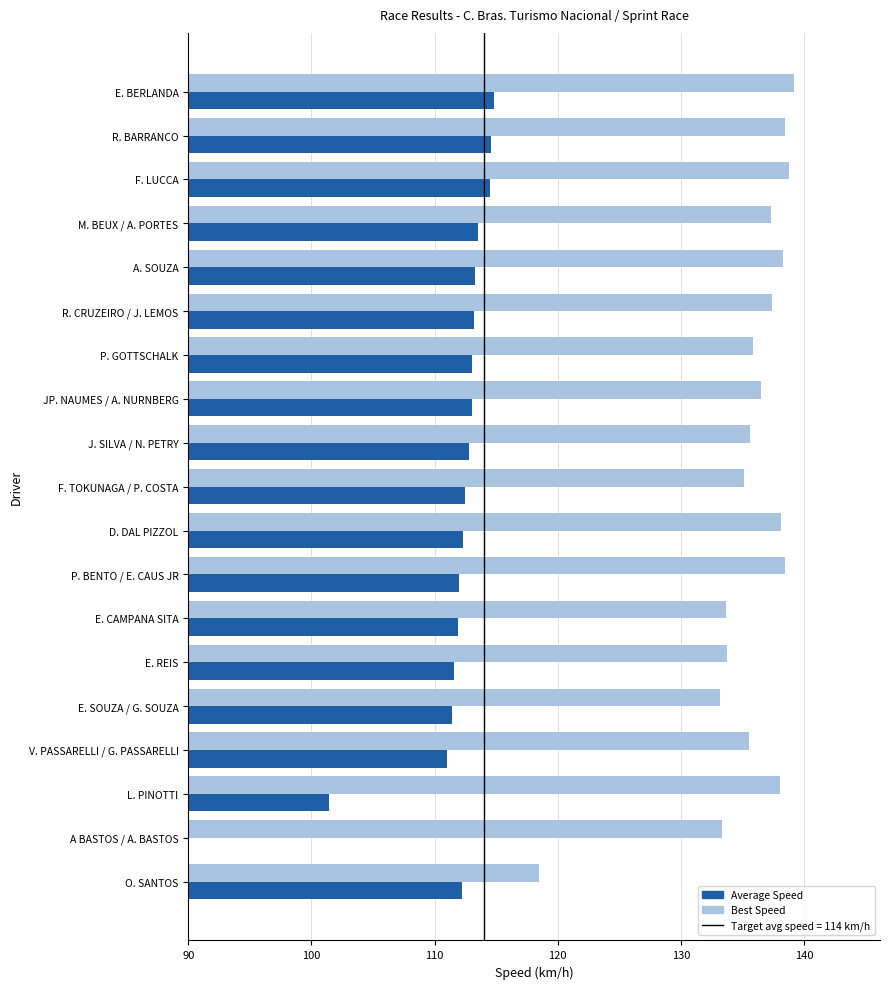

The Best Speed series shows 70.0 at E. CAMPANA SITA. True or false?

False